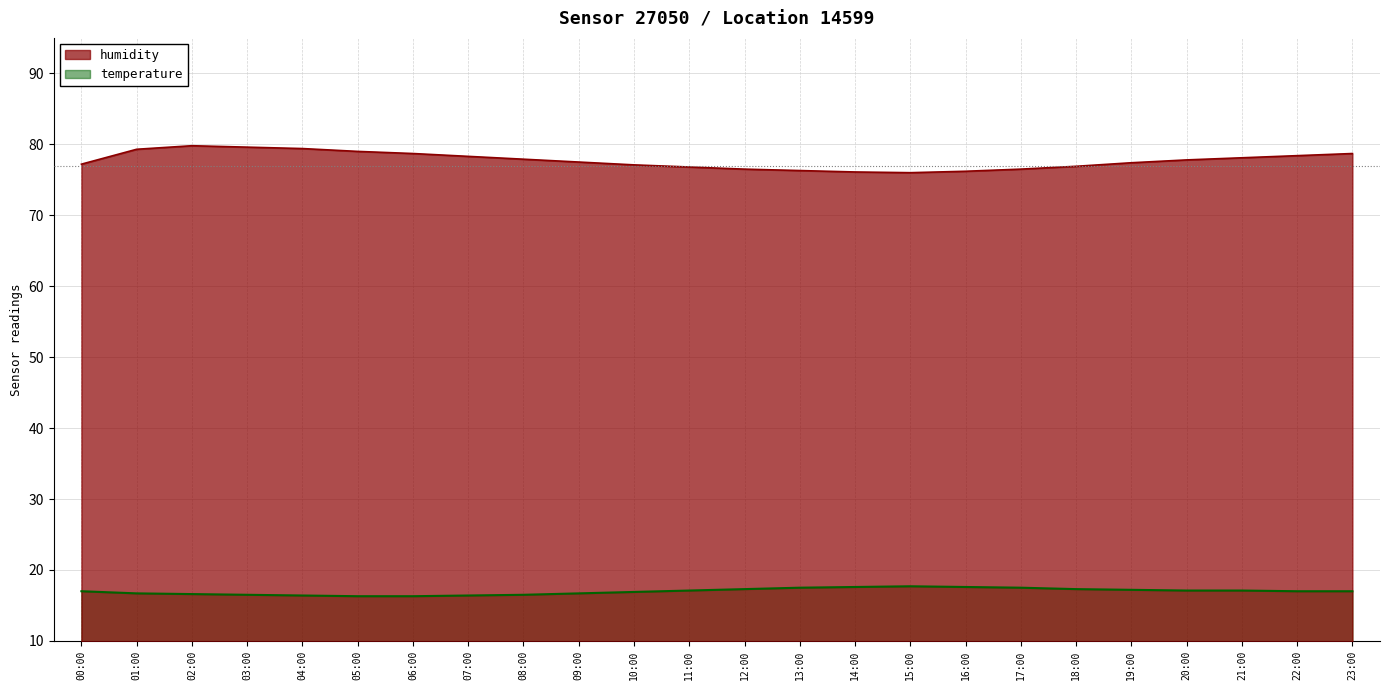

What is the label of the 18th point from the left?

17:00